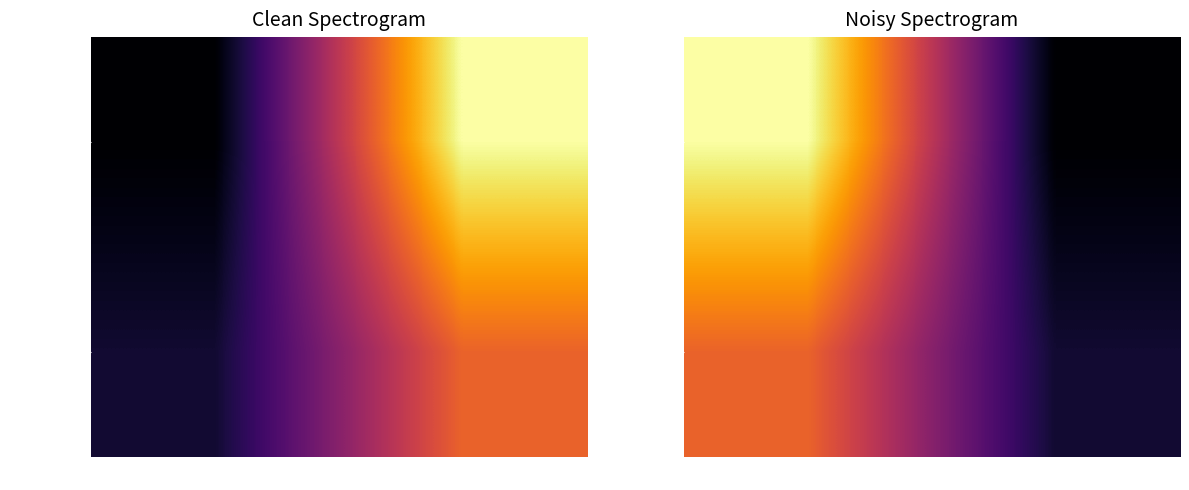

At how many categories does at least one series exceed 15?

1